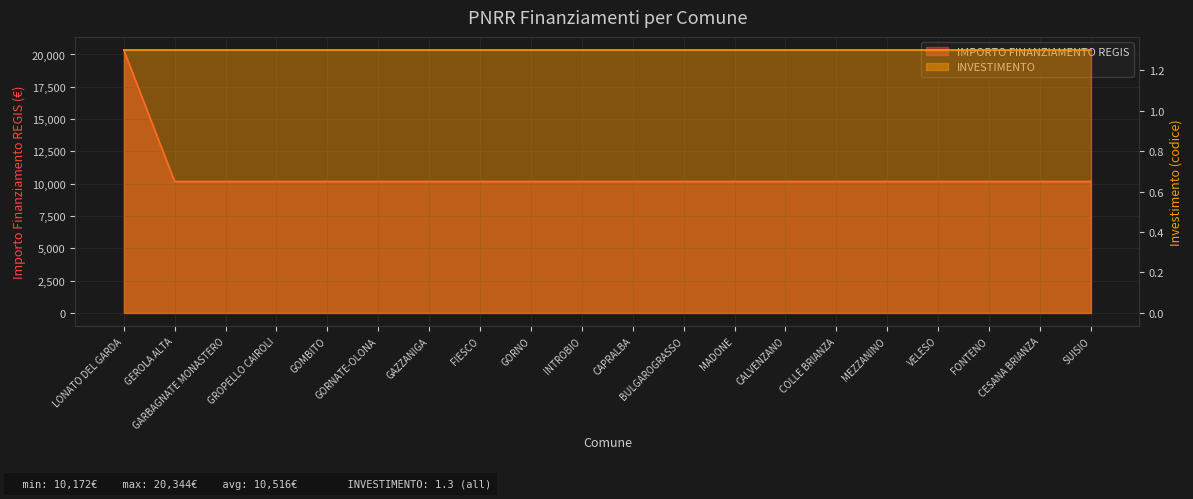

Between CESANA BRIANZA and COLLE BRIANZA, which is larger?

CESANA BRIANZA